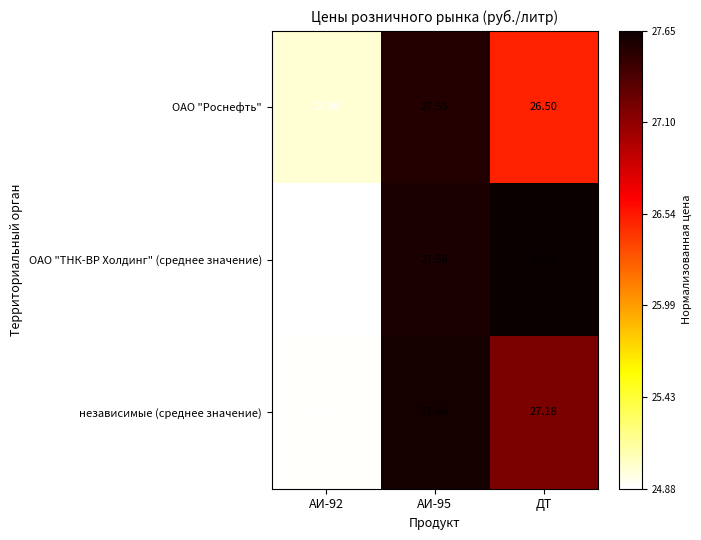

Where is ОАО "Роснефть" nearest to the value 26?

ДТ